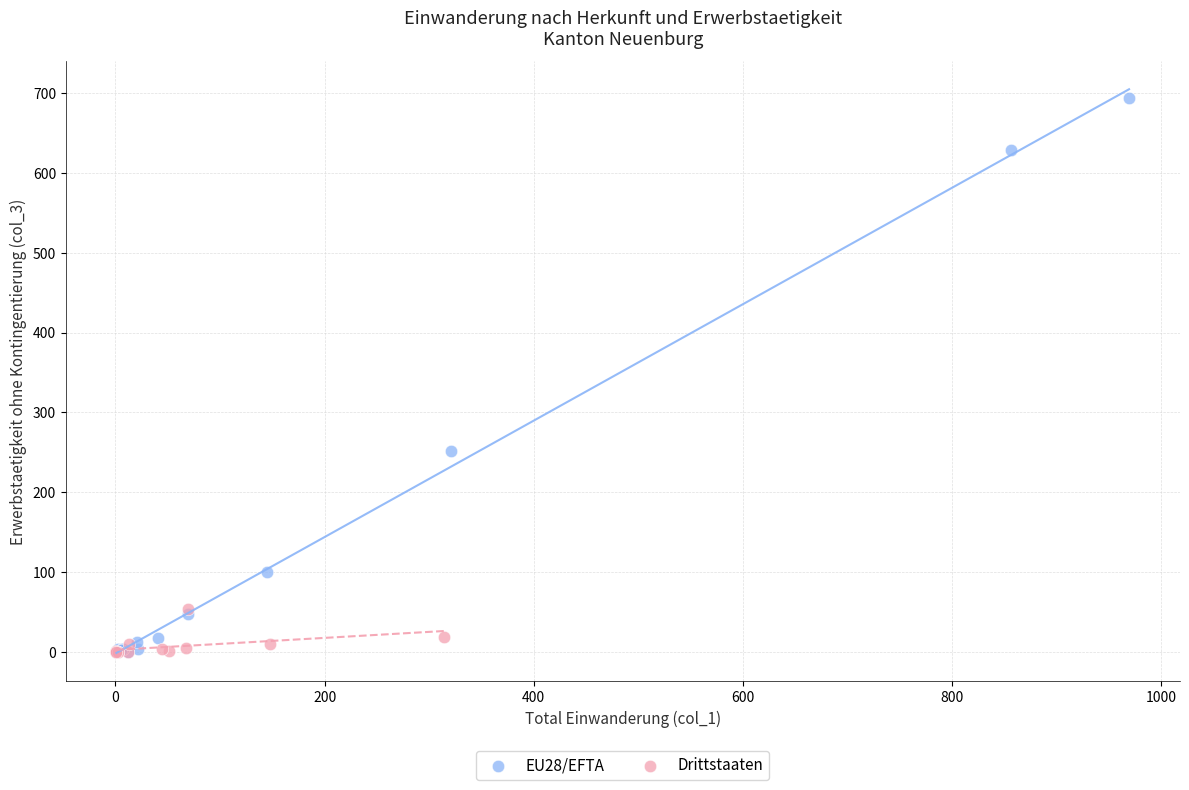

Which series has the largest Y range (max minus min)?

EU28/EFTA